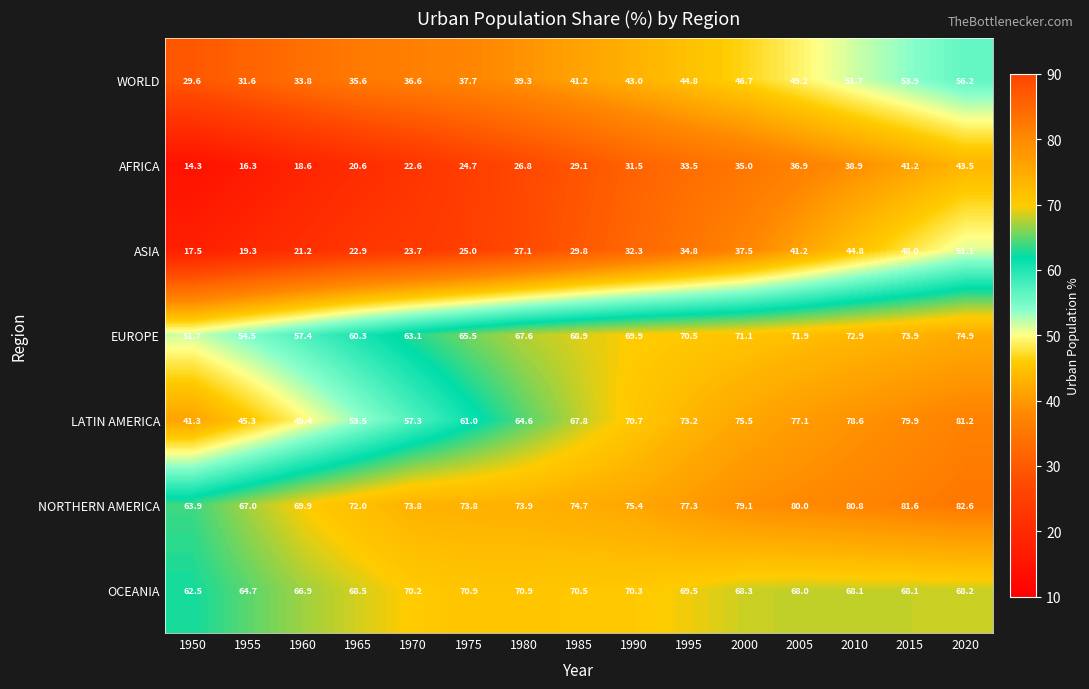

What is the minimum value for ASIA?

17.5